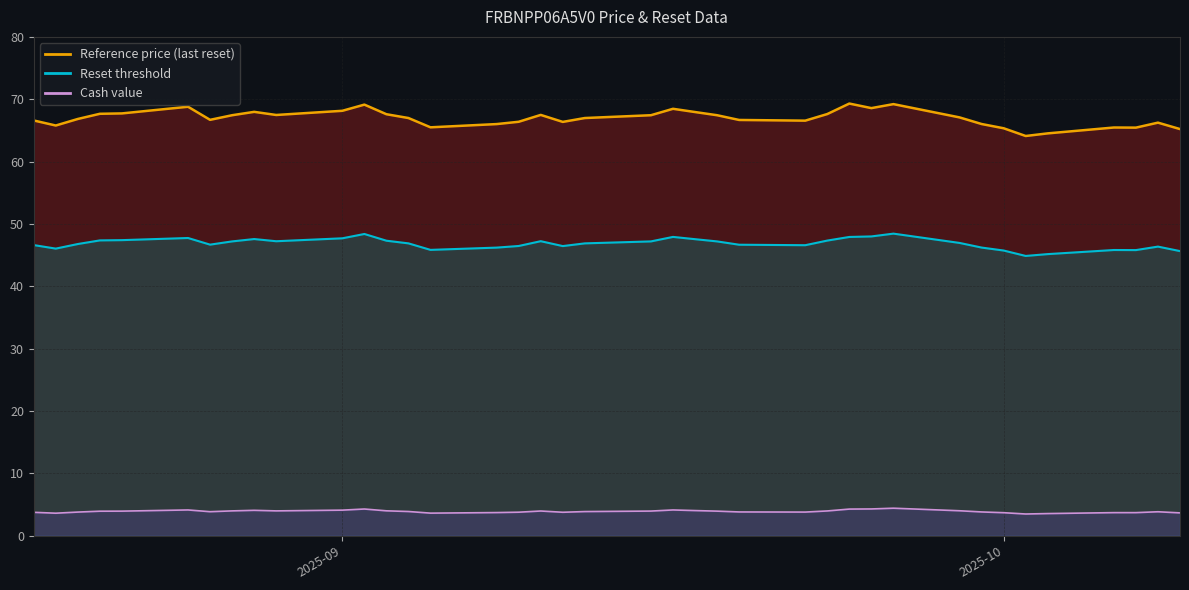

Which series has the largest range (max minus min)?

Reference price